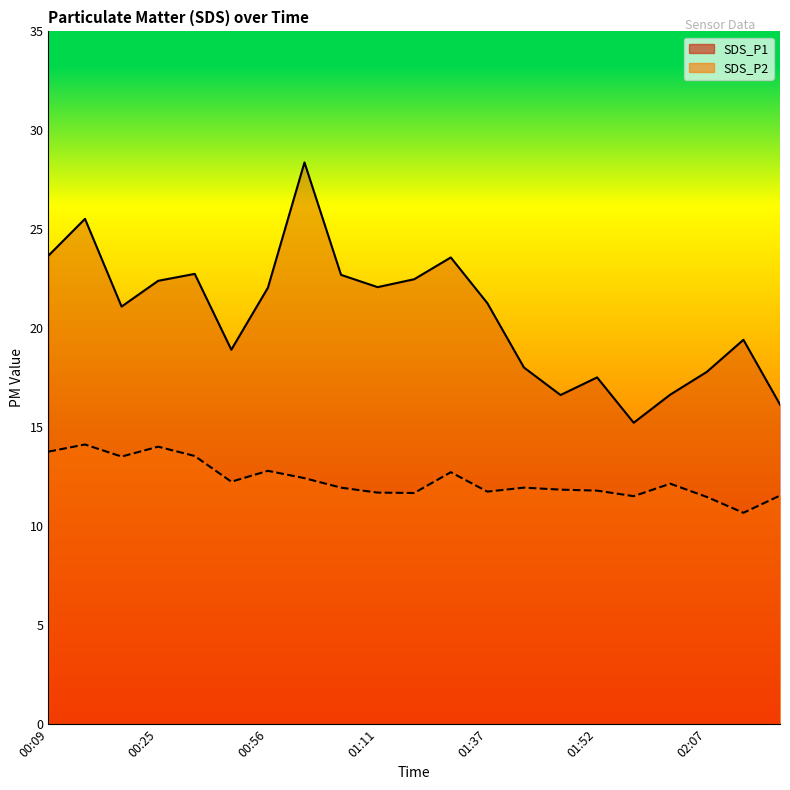

What is the lowest value of the SDS_P1 series?

15.2